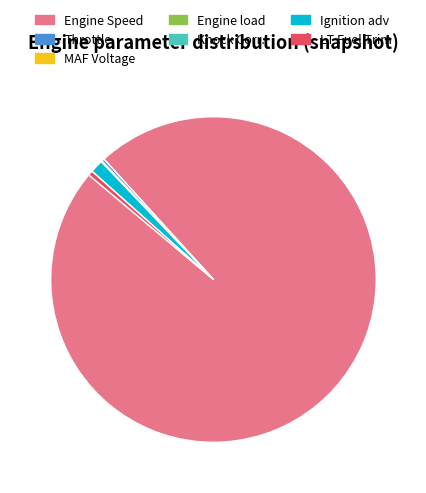

Is there any slice that represents more than half of the pie?

Yes